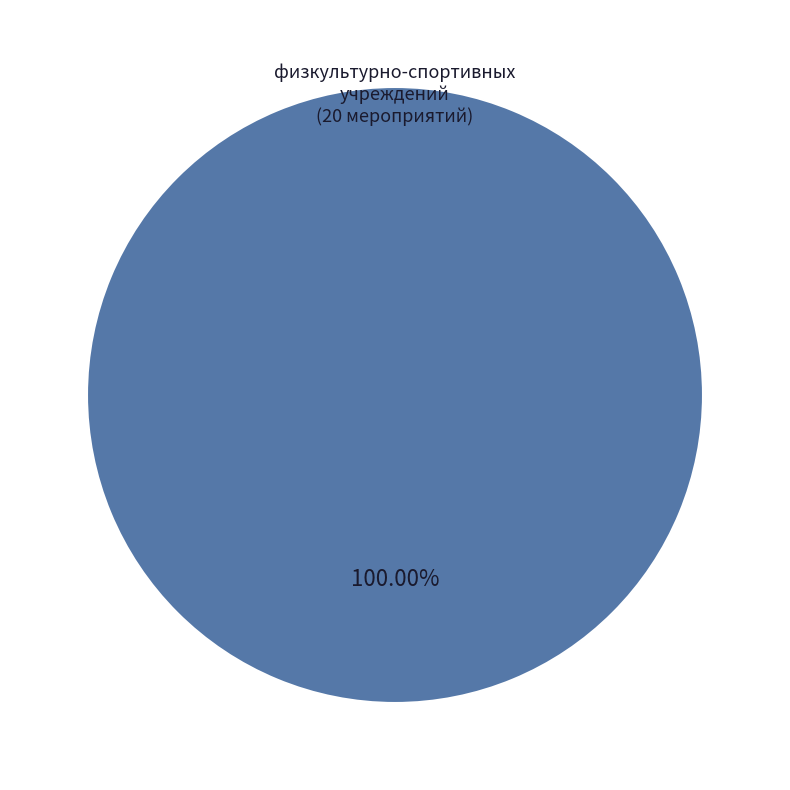

How many slices are in this pie chart?

1